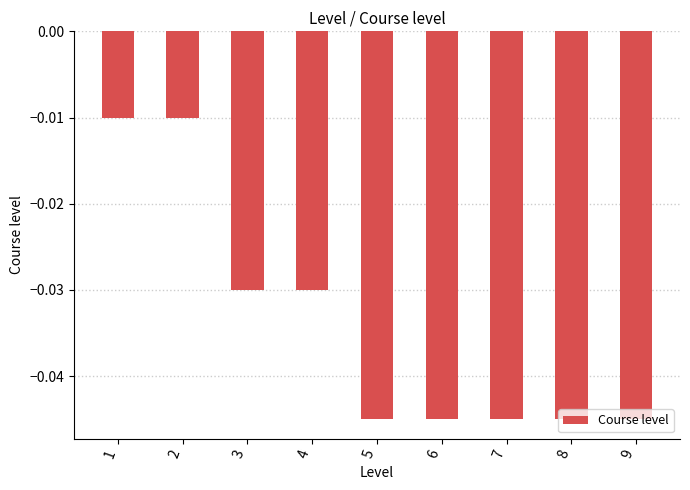

How many bars are there in total?

9